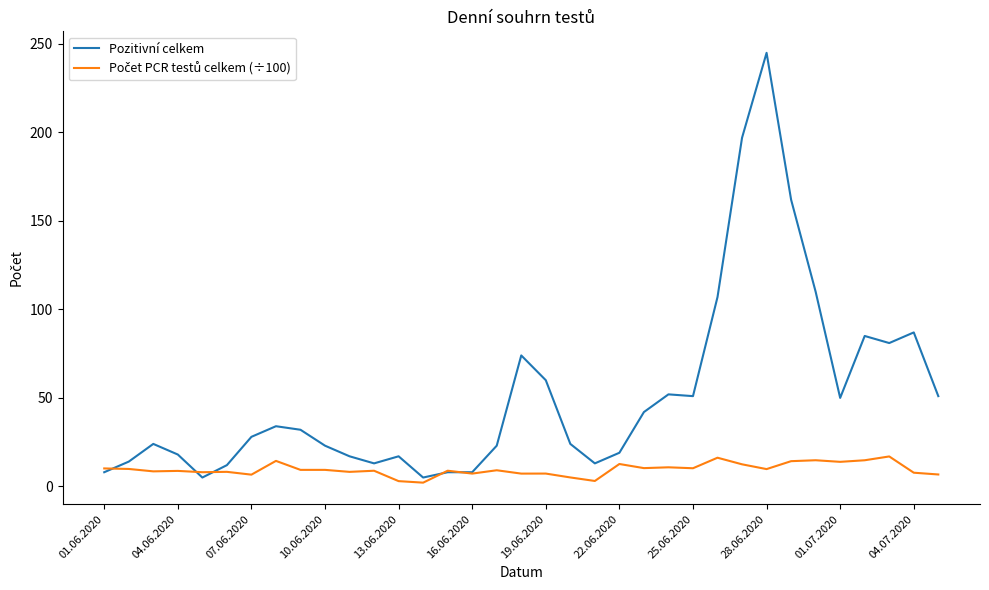

Which series has the largest total across all categories?

Pozitivní celkem